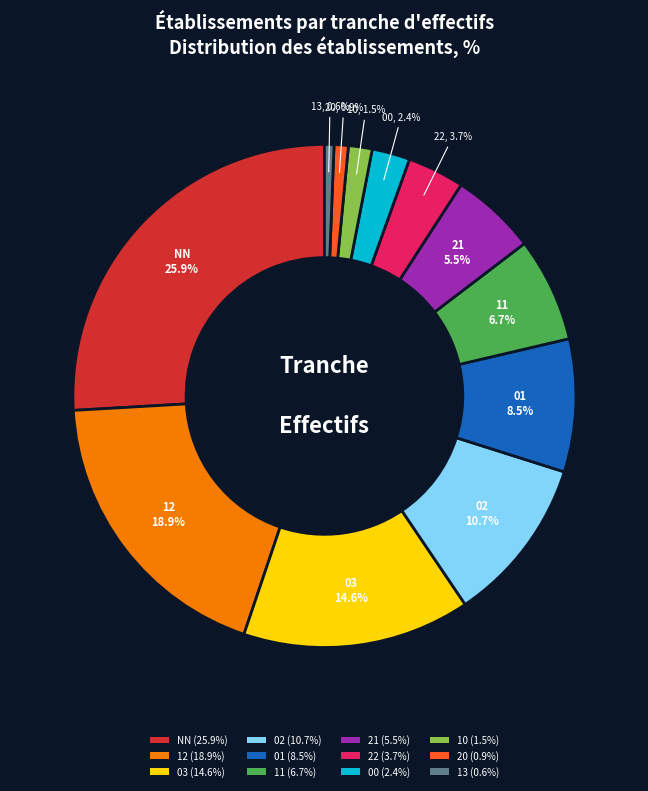

Is 13 (0.6%) the majority of the pie?

No